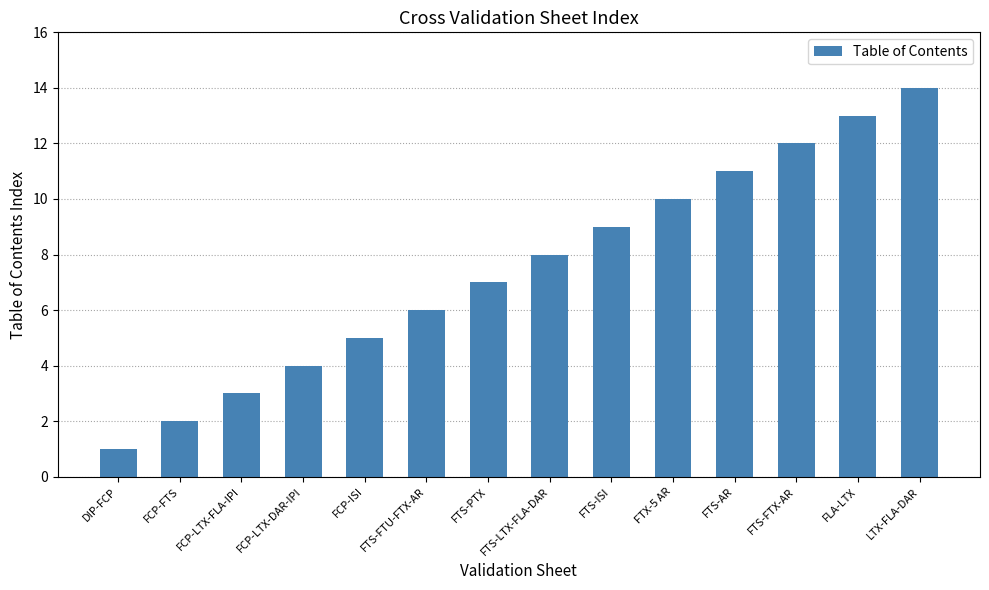

Is it true that the value at FLA-LTX is 7?

False